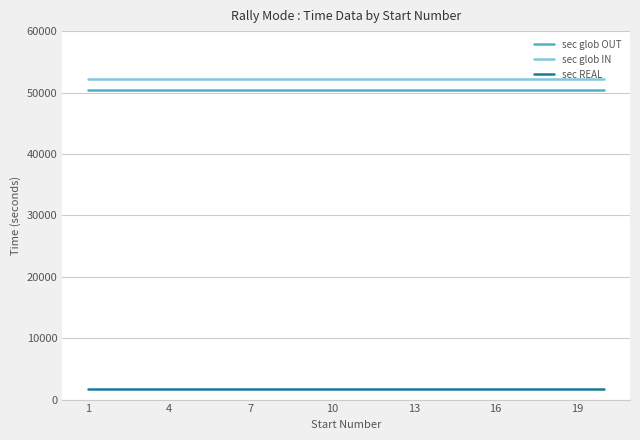

True or false: sec glob IN and sec glob OUT cross at least once.

False